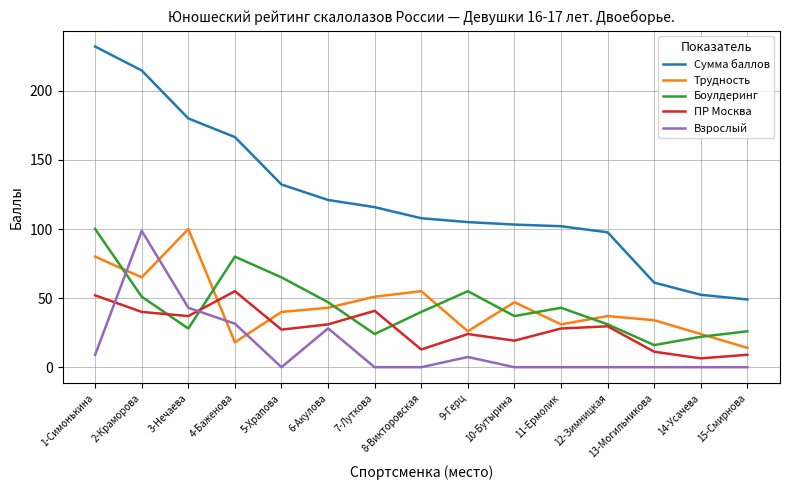

Rank the series at 5-Храпова from lowest to highest value.

Взрослый, ПР Москва, Трудность, Боулдеринг, Сумма баллов